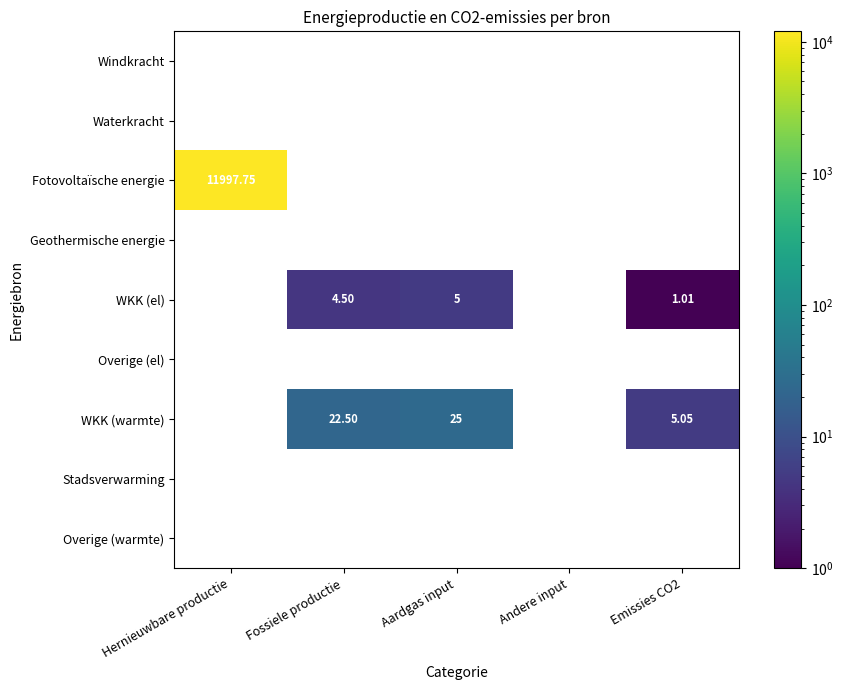

Which series has the widest spread of values?

Fotovoltaïsche energie